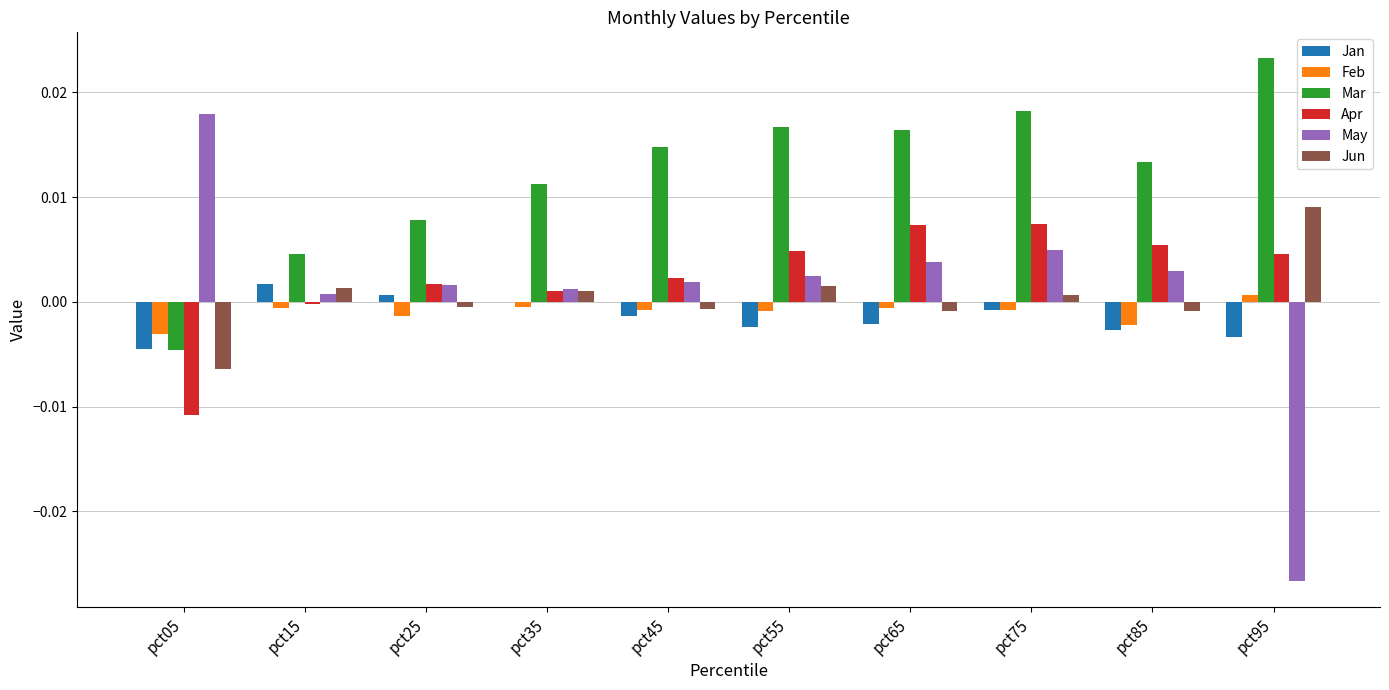

Is it true that May equals 0.0 at pct35?

True